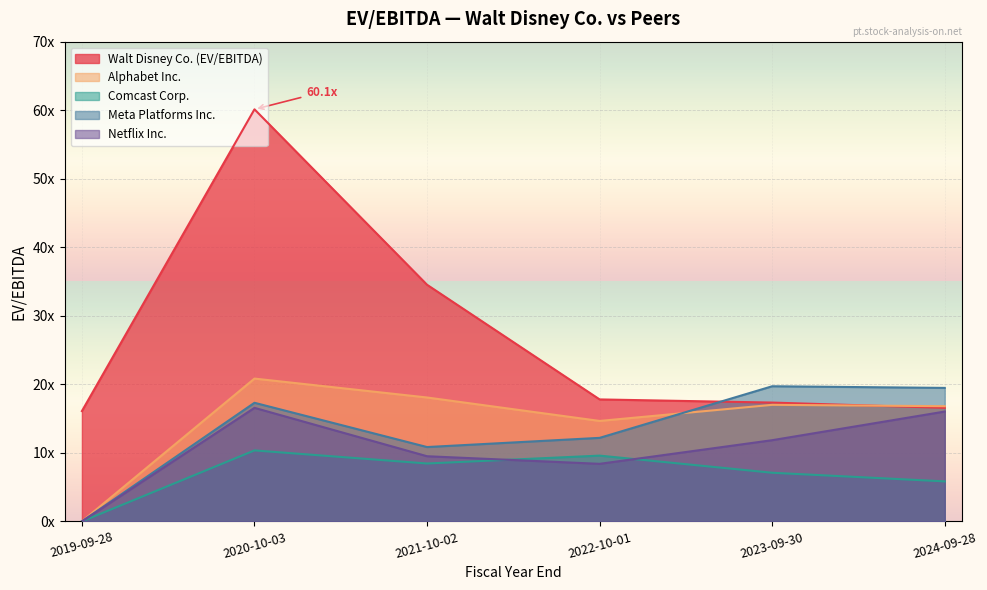

At how many categories does at least one series exceed 25?

2